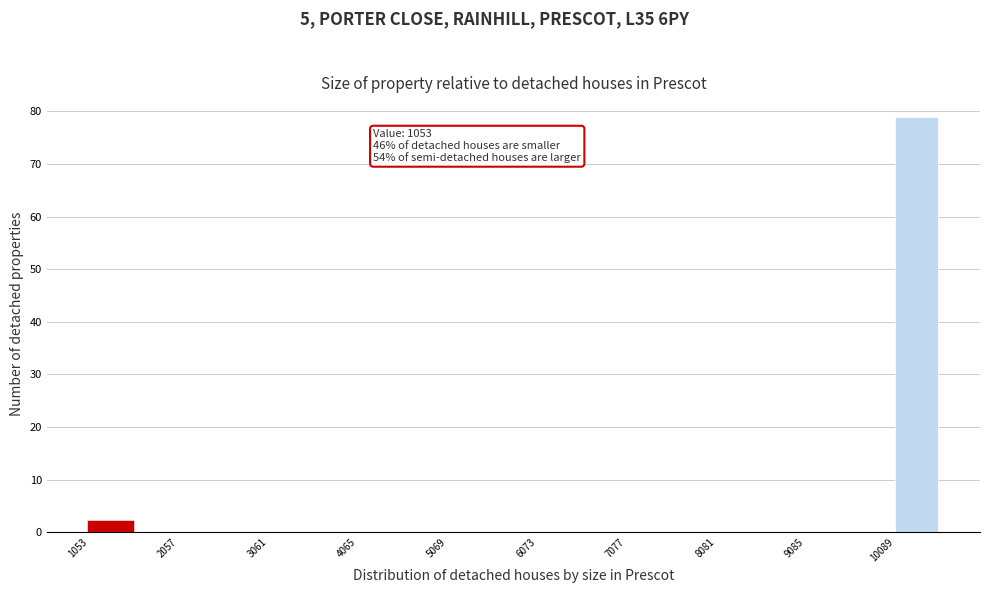

Around what value on the x-axis is the tallest bar? Give the approximate position of its centre, as read against the axis.

10400